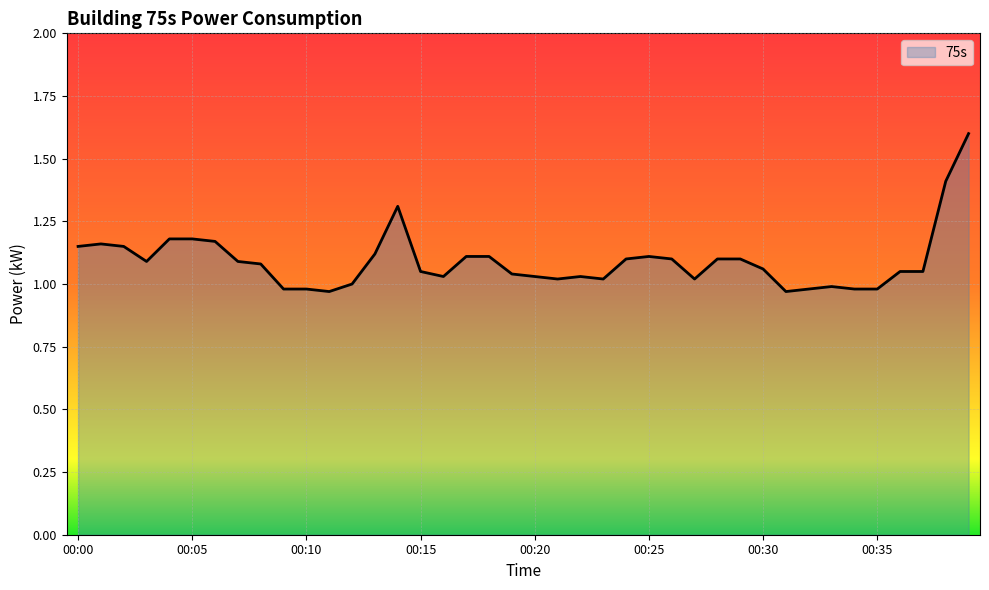

What is the maximum value shown in the chart?

1.6